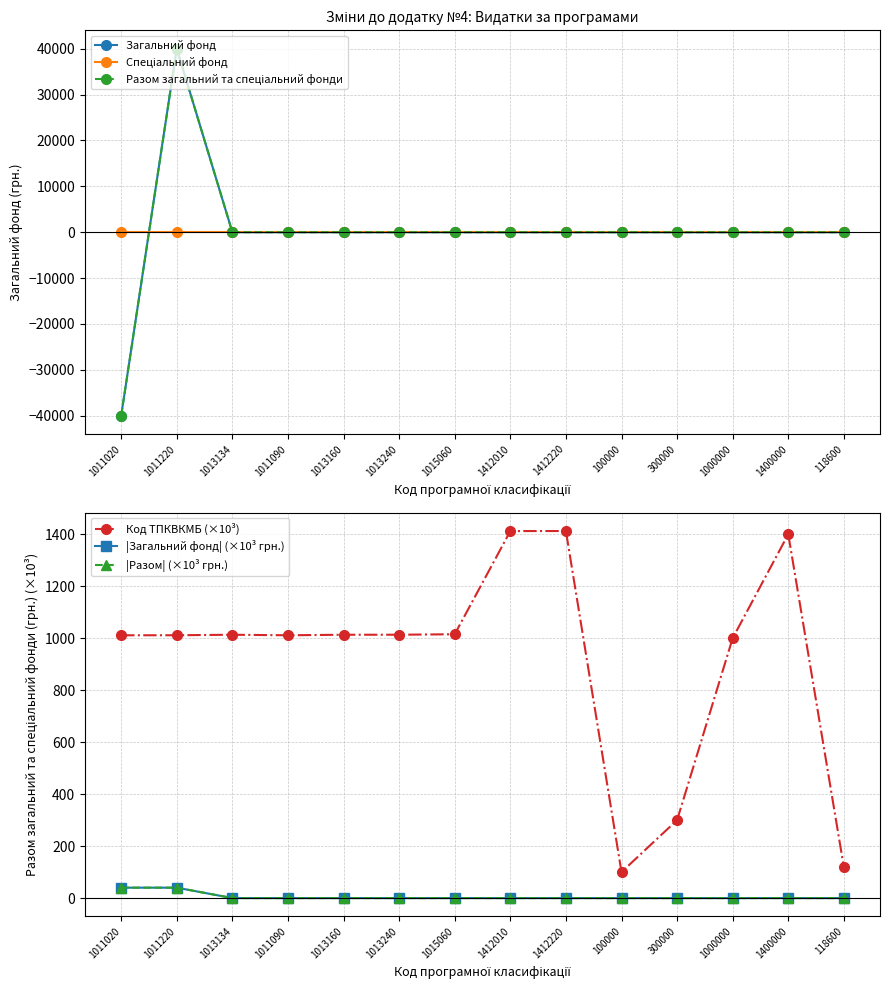

How many values in Загальний фонд are above zero?

1